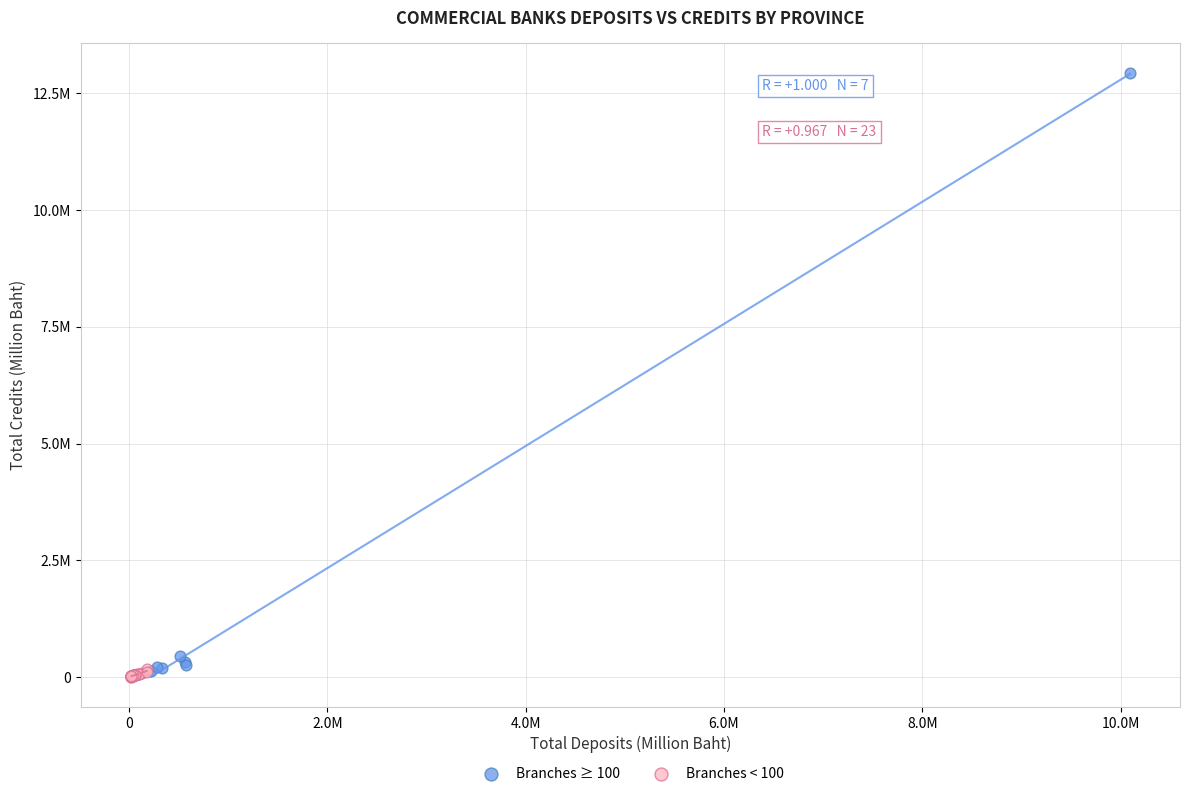

Which series contains the highest Y value?

Branches ≥ 100